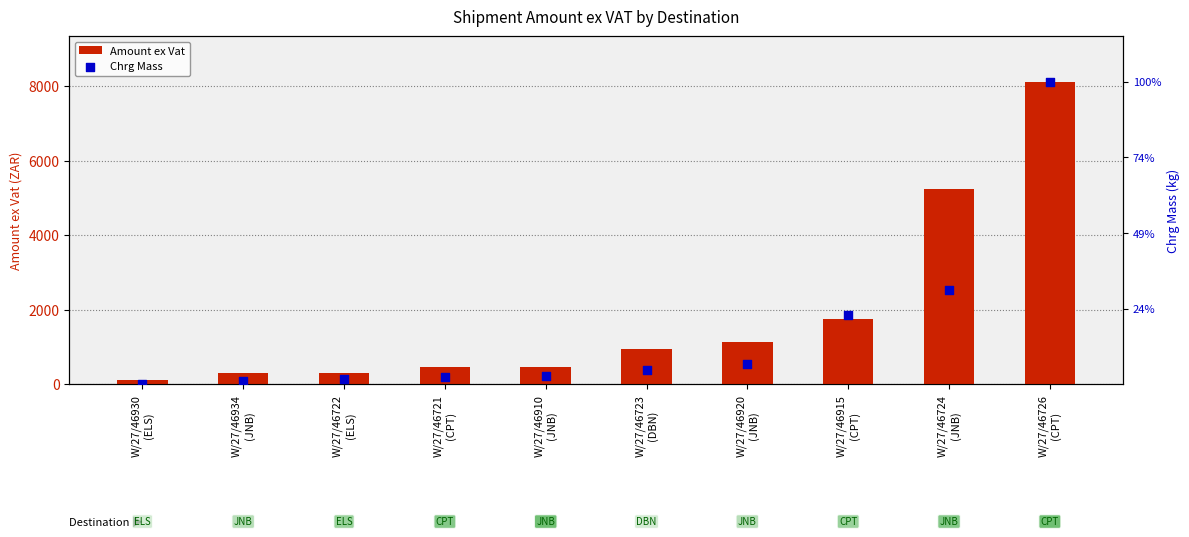

What are all the series names shown in the legend?

Amount ex Vat, Chrg Mass